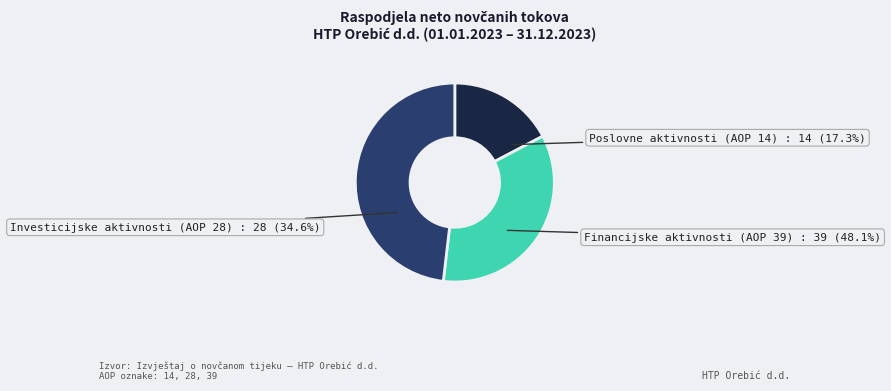

How many segments does this pie chart have?

3